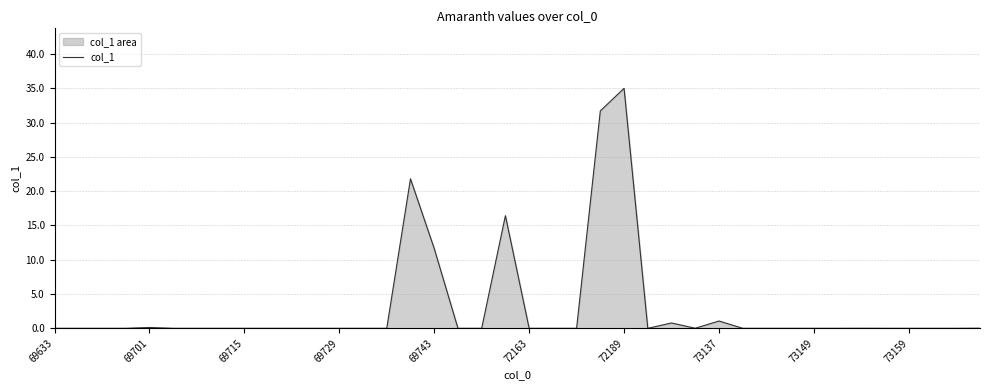

What is the change in value from 69743 to 73137?

-10.6